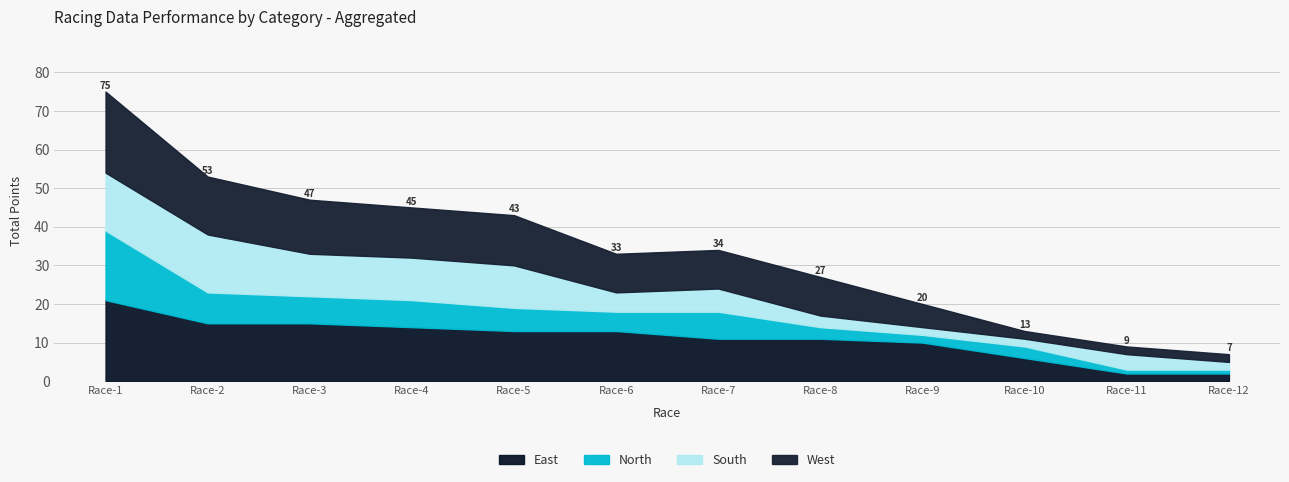

What is the spread (max minus min) of values at Race-8?

8